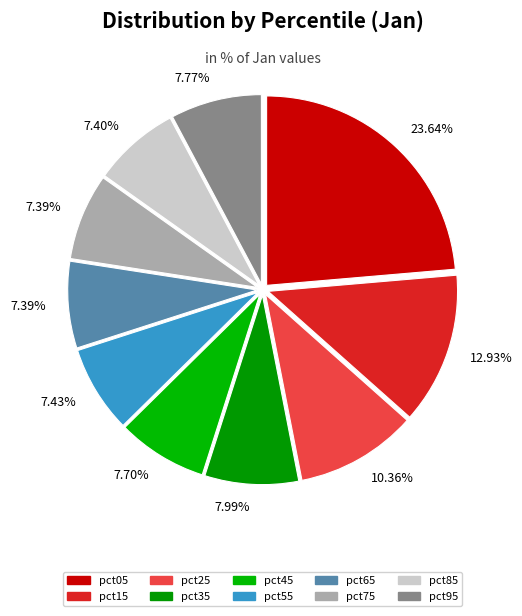

To the nearest percent, what is the combined percentage of pct35 and pct85?

15%